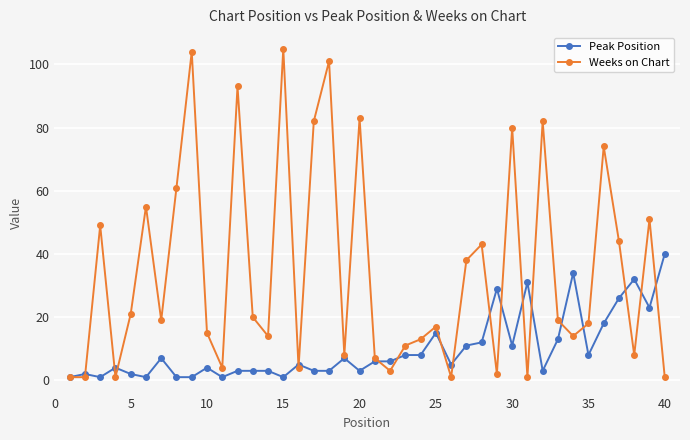

Which series has the largest total across all categories?

Weeks on Chart